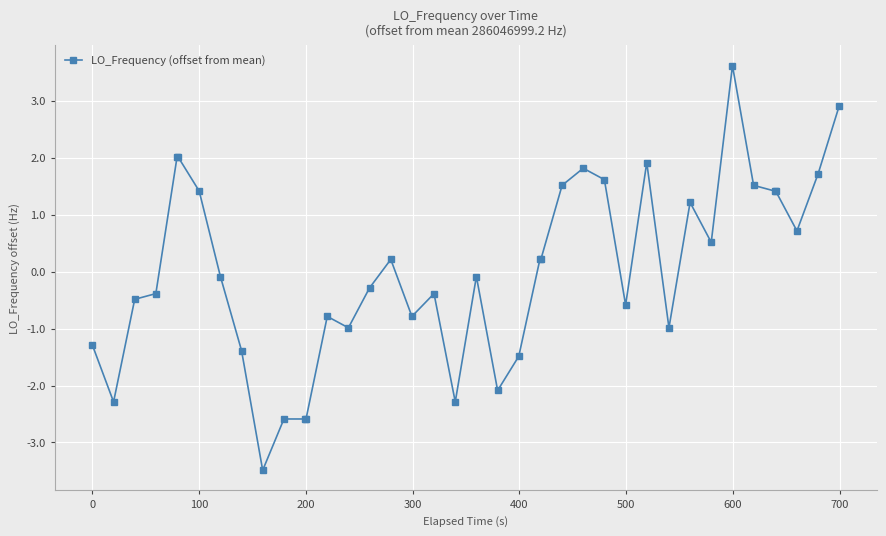

What is the minimum value shown in the chart?

-3.5